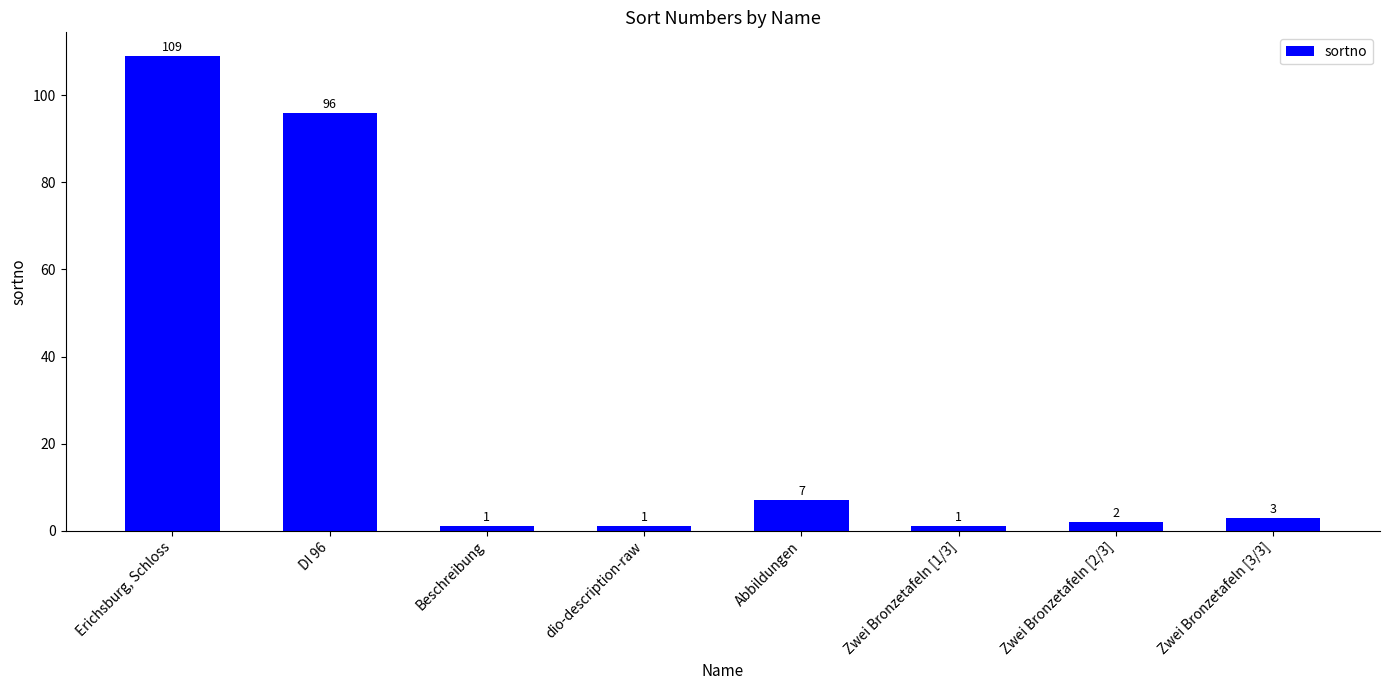

Reading right to left, list all the values displayed in this chart.

3	2	1	7	1	1	96	109